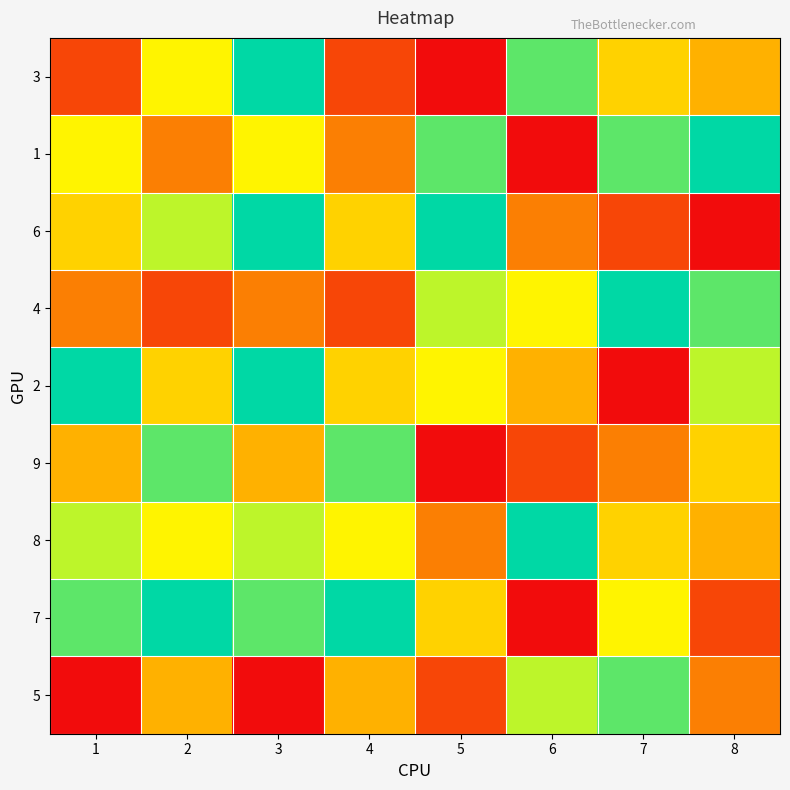

Which series has the largest total across all categories?

7